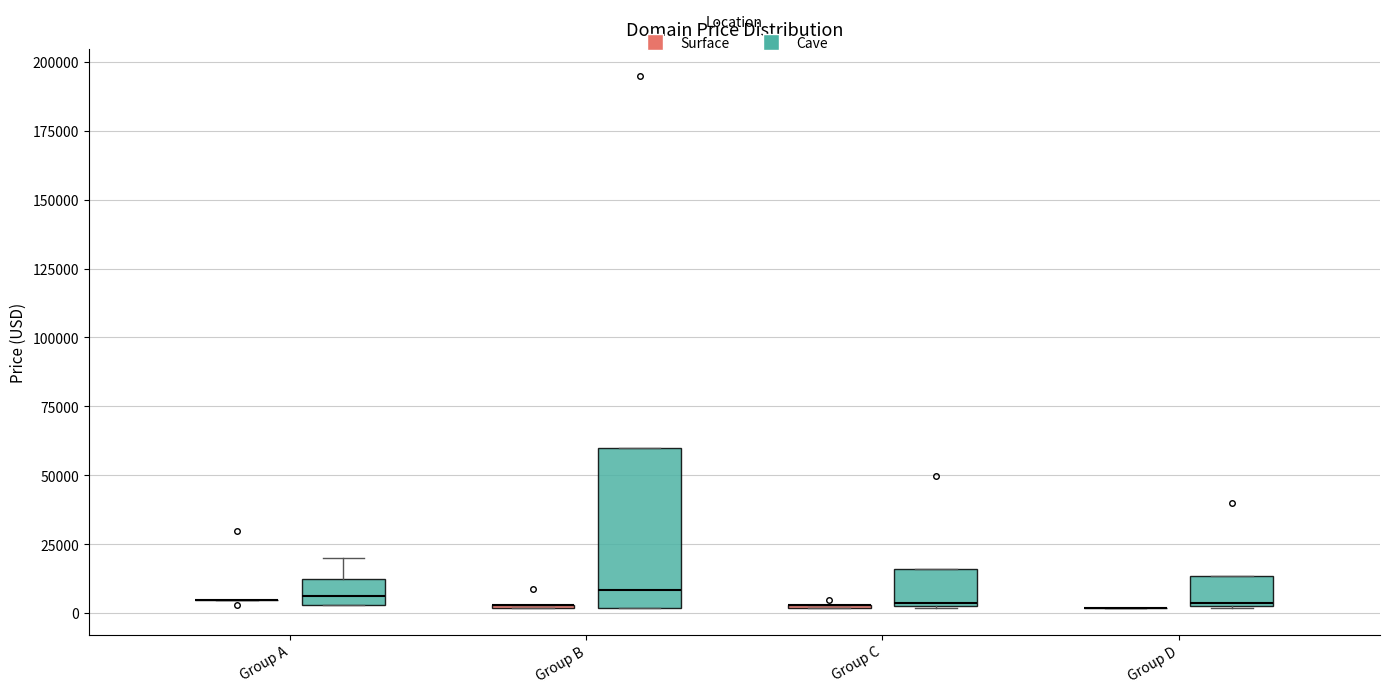

Reading left to right, transcribe this box plot: for each box, give where its median line is, the range the box spans, and where its two whiskers end, as read against the y-axis. The values are not printed on the chart, so give them approximately, as read against the axis.

Group A (Surface): box collapsed to a line at 5000, whiskers 5000 to 5000
Group A (Cave): median 5000 (inside the box), box 5000 to 10000, whiskers 5000 to 20000
Group B (Surface): box collapsed to a line at 5000, whiskers 0 to 5000
Group B (Cave): median 10000, box 0 to 60000, whiskers 0 to 60000
Group C (Surface): box collapsed to a line at 5000, whiskers 0 to 5000
Group C (Cave): median 5000, box 5000 to 15000, whiskers 0 to 15000
Group D (Surface): box collapsed to a line at 0, whiskers 0 to 0
Group D (Cave): median 5000, box 5000 to 15000, whiskers 0 to 15000